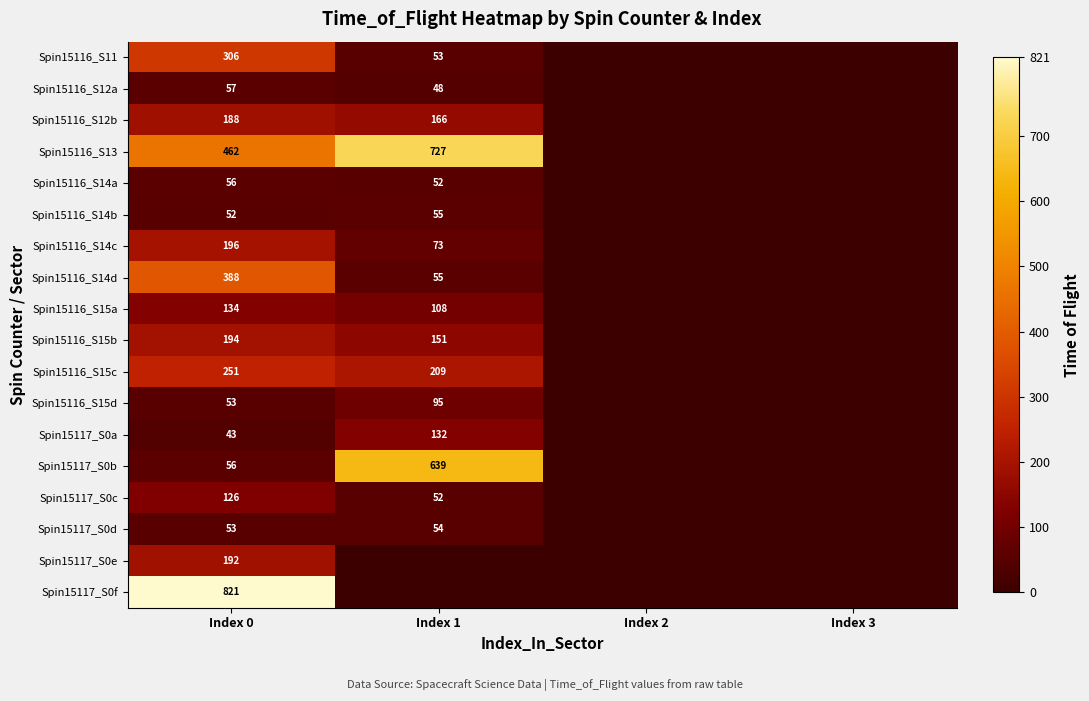

What is the total value across all series at Index 0?

3628